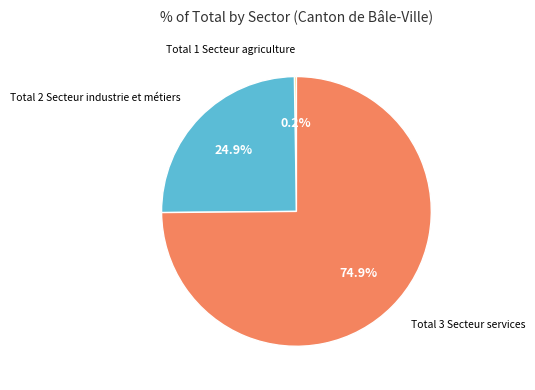

Is there a majority slice in this chart?

Yes